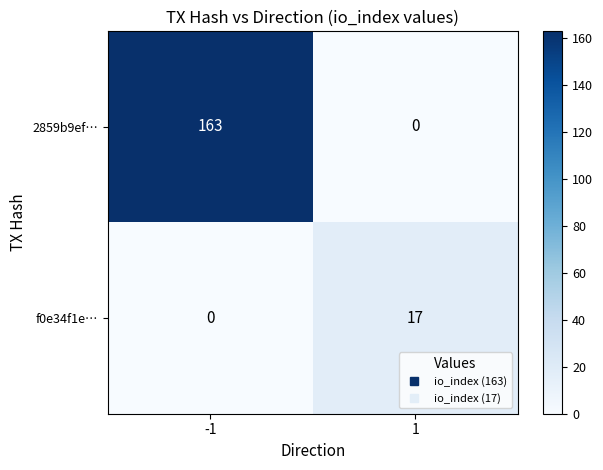

Reading left to right, list all the values displayed in this chart.

2859b9ef…: -1=163	1=0
f0e34f1e…: -1=0	1=17